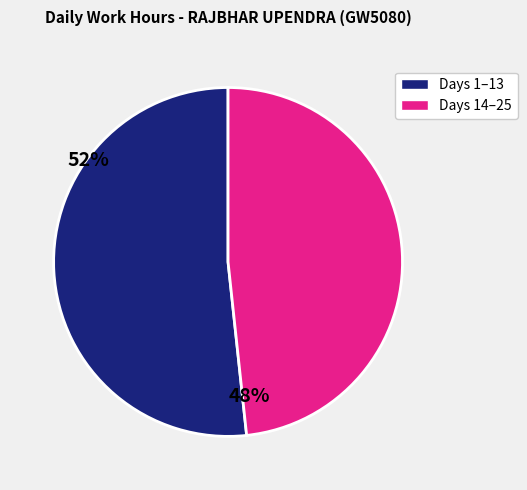

Is there a majority slice in this chart?

Yes